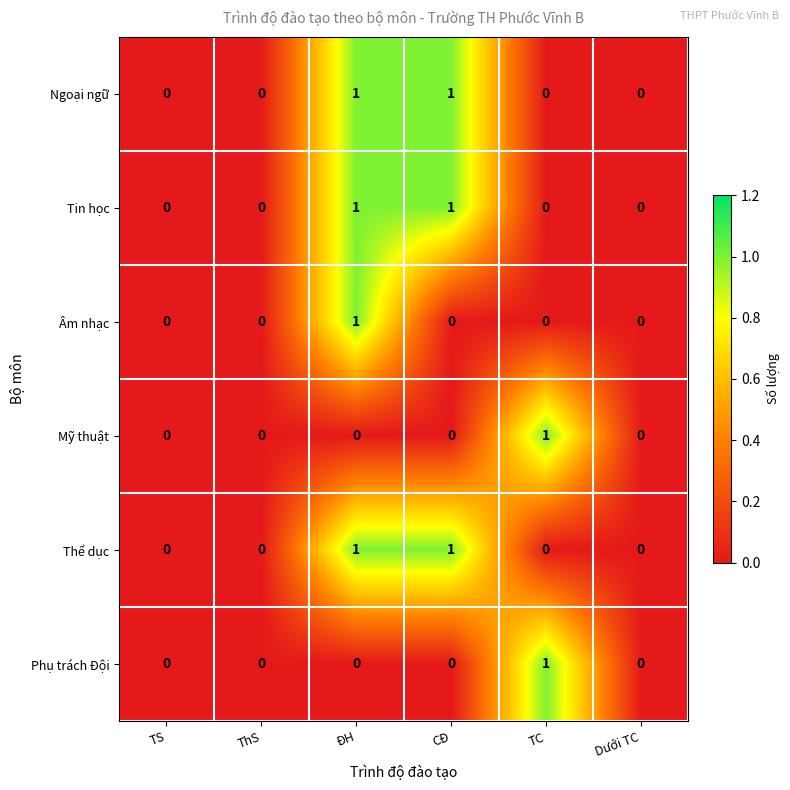

How many data points does each series have?

6